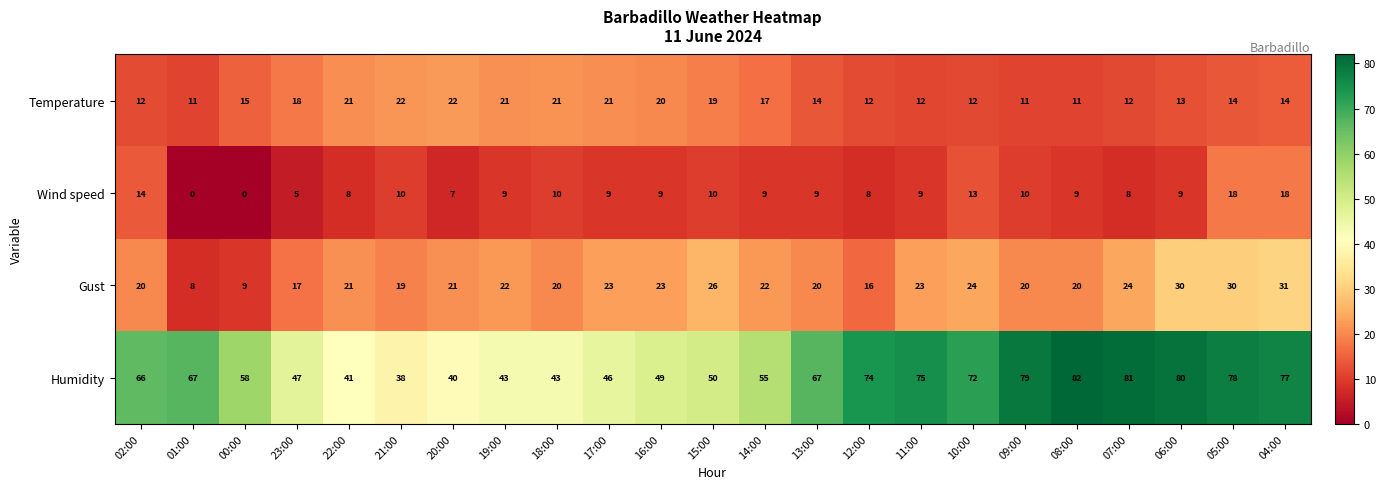

What is the difference between the second highest and minimum values in the Humidity series?

43